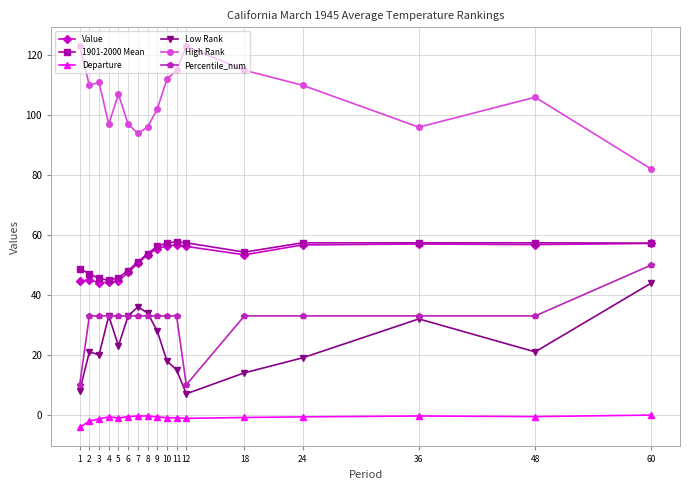

What is the difference between the Value values at 5 and 12?

11.5